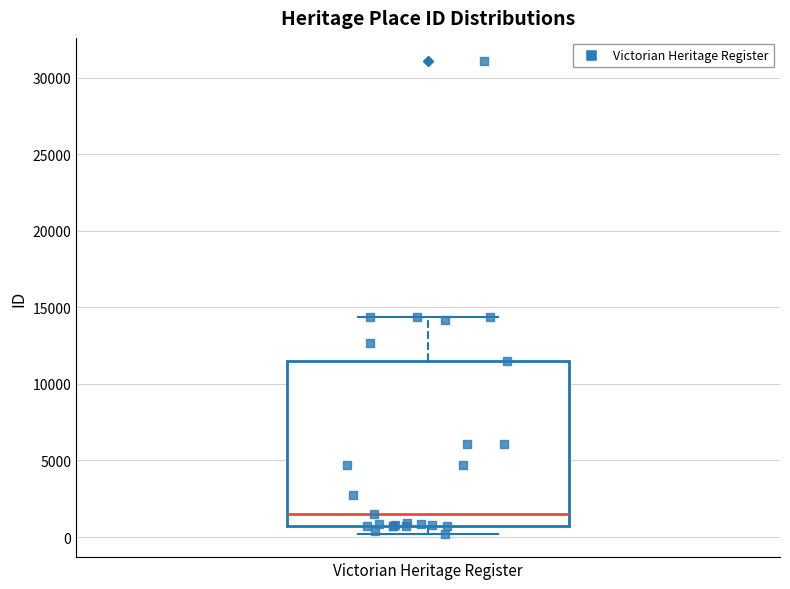

Transcribe this box plot: give where the median line is, the range the box spans, and where the two whiskers end, as read against the y-axis. The values are not printed on the chart, so give them approximately, as read against the axis.

median 1500, box 500 to 11500, whiskers 0 to 14500